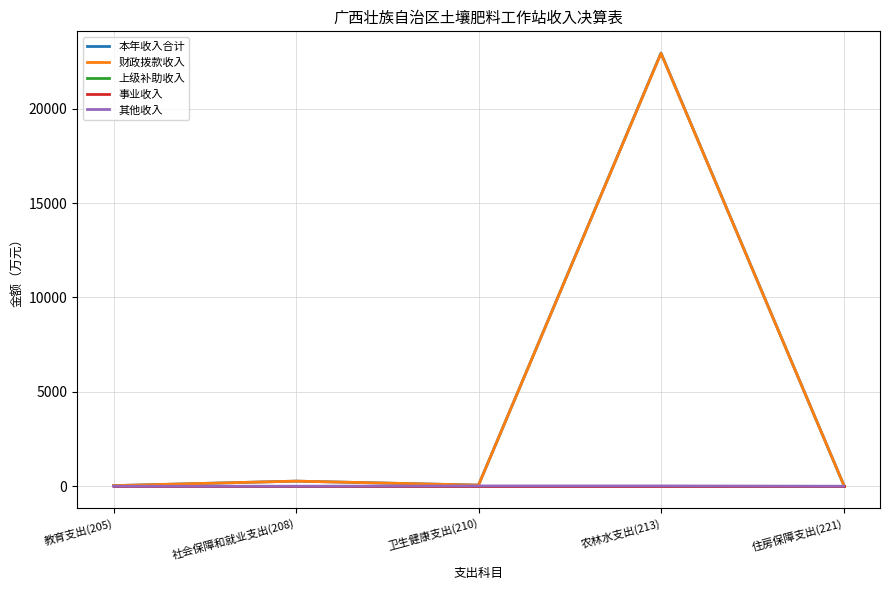

List the series in order of their peak value, lowest first.

上级补助收入, 事业收入, 其他收入, 财政拨款收入, 本年收入合计